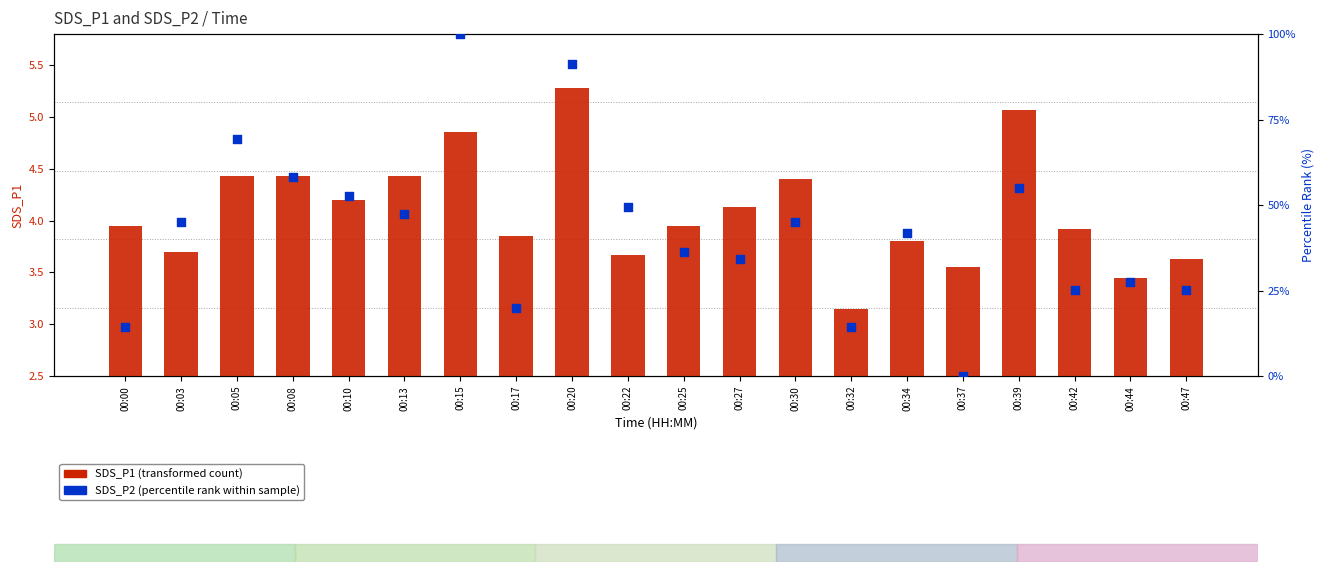

What is the total value across all series at 00:44?

30.9